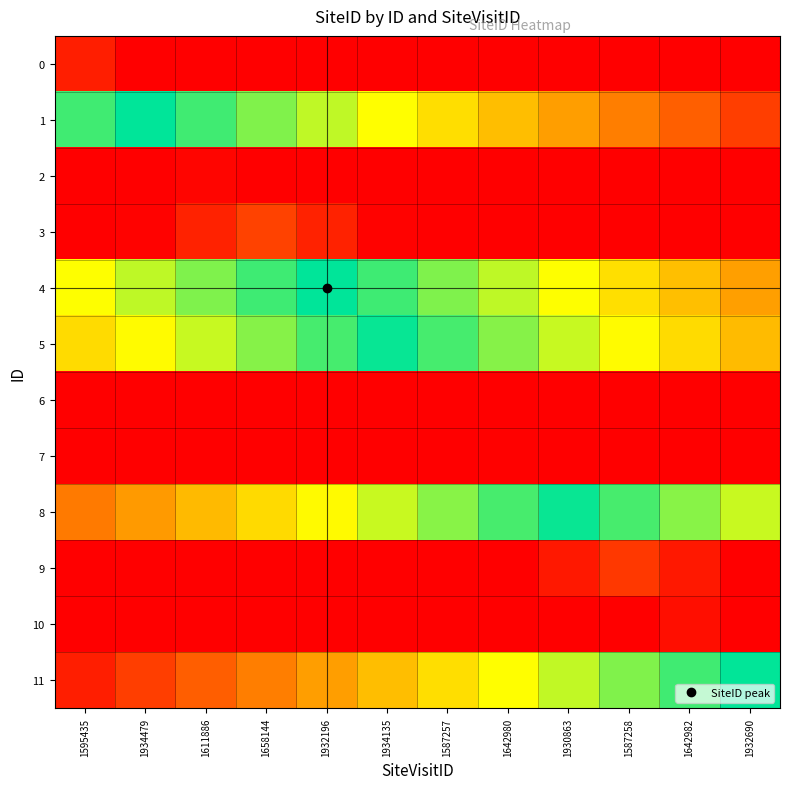

What is the minimum value shown in the chart?

1405361.0